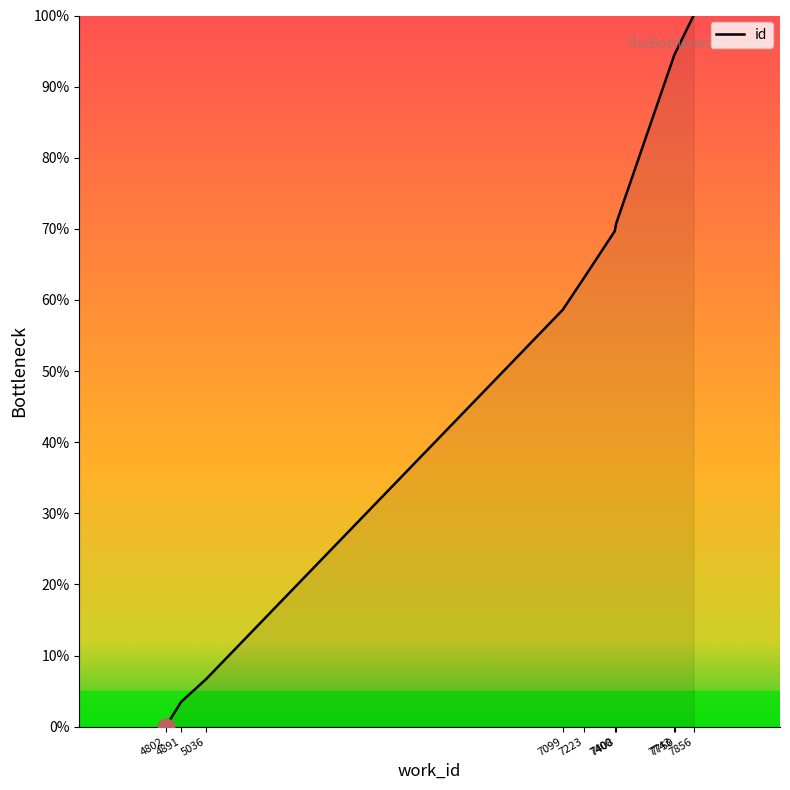

Which category has the lowest value across all series?

4802